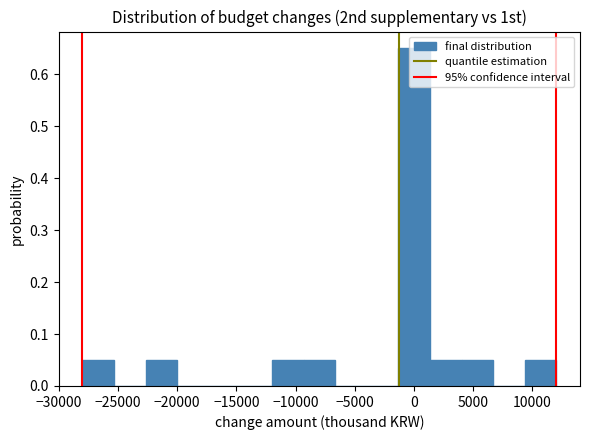

Reading left to right, transcribe this chart: for each bar, give the range it covers on the x-axis and its height. Neither the bar edges nor the heights are printed on the chart, so give them approximately, as read against the axes.

-28000 to -25500: 0.05
-25500 to -22500: 0
-22500 to -20000: 0.05
-20000 to -17500: 0
-17500 to -14500: 0
-14500 to -12000: 0
-12000 to -9500: 0.05
-9500 to -6500: 0.05
-6500 to -4000: 0
-4000 to -1500: 0
-1500 to 1500: 0.65
1500 to 4000: 0.05
4000 to 6500: 0.05
6500 to 9500: 0
9500 to 12000: 0.05